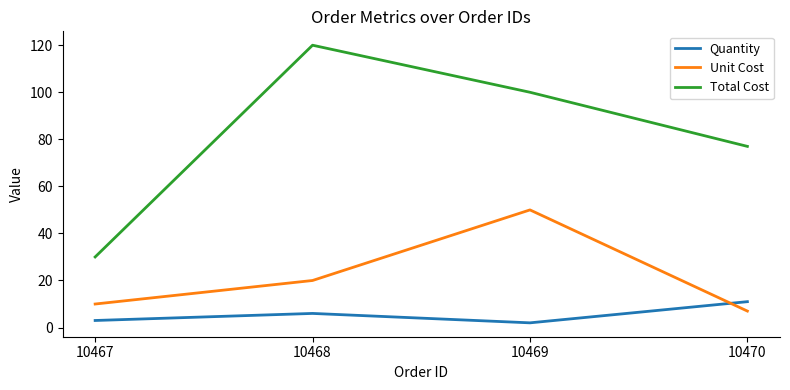

At which category is the sum across all series the highest?

10469